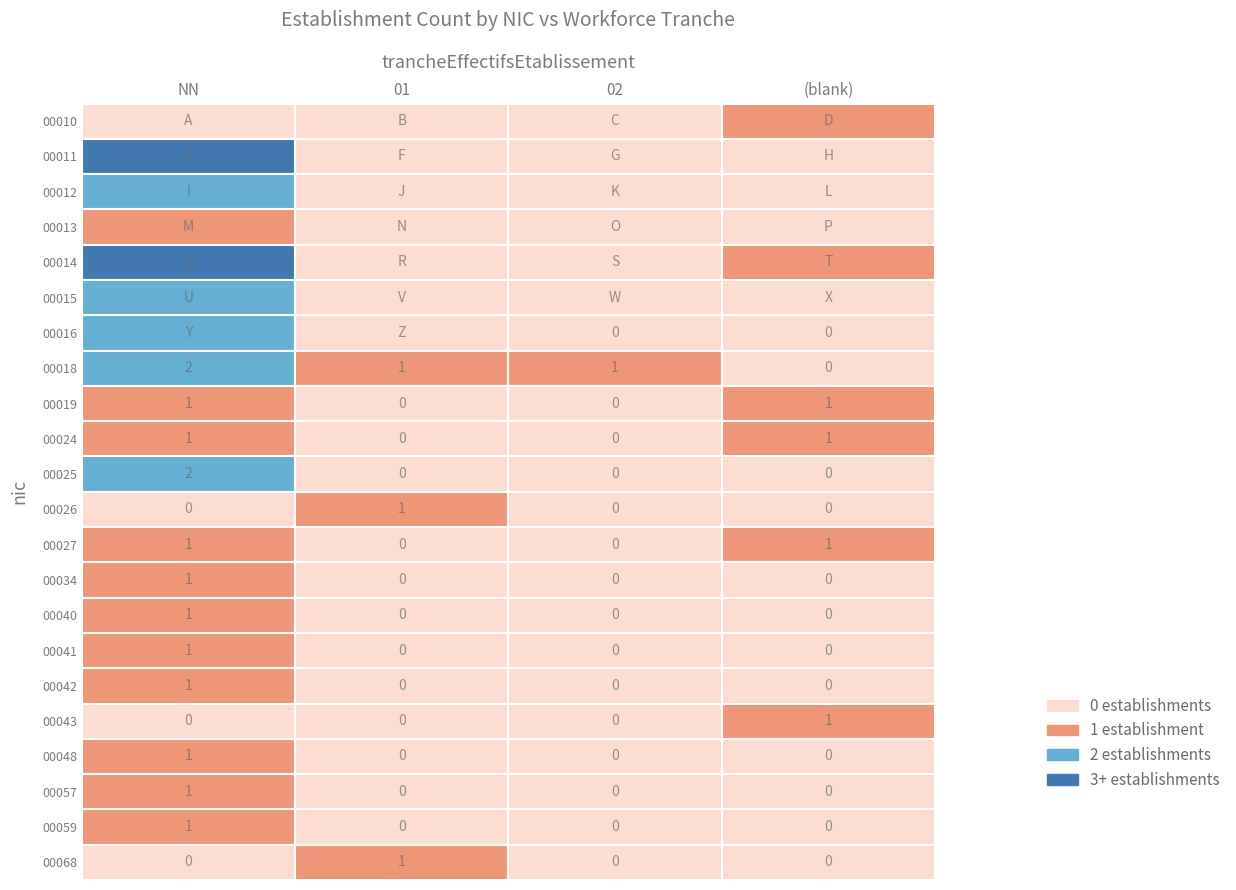

True or false: 00018 has a value of -1 at .

False